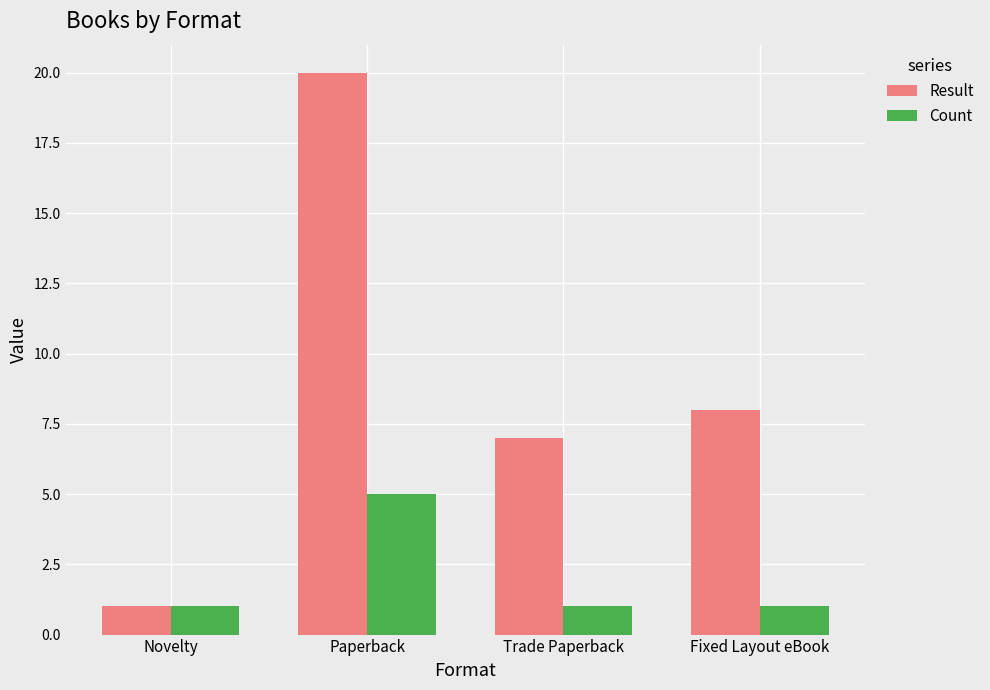

At which label does Result reach its minimum?

Novelty